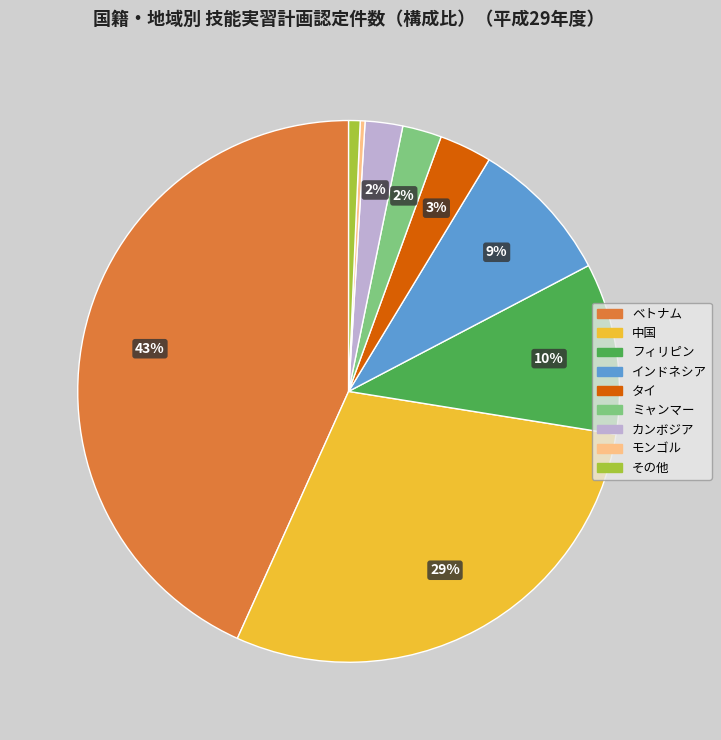

How many segments does this pie chart have?

9